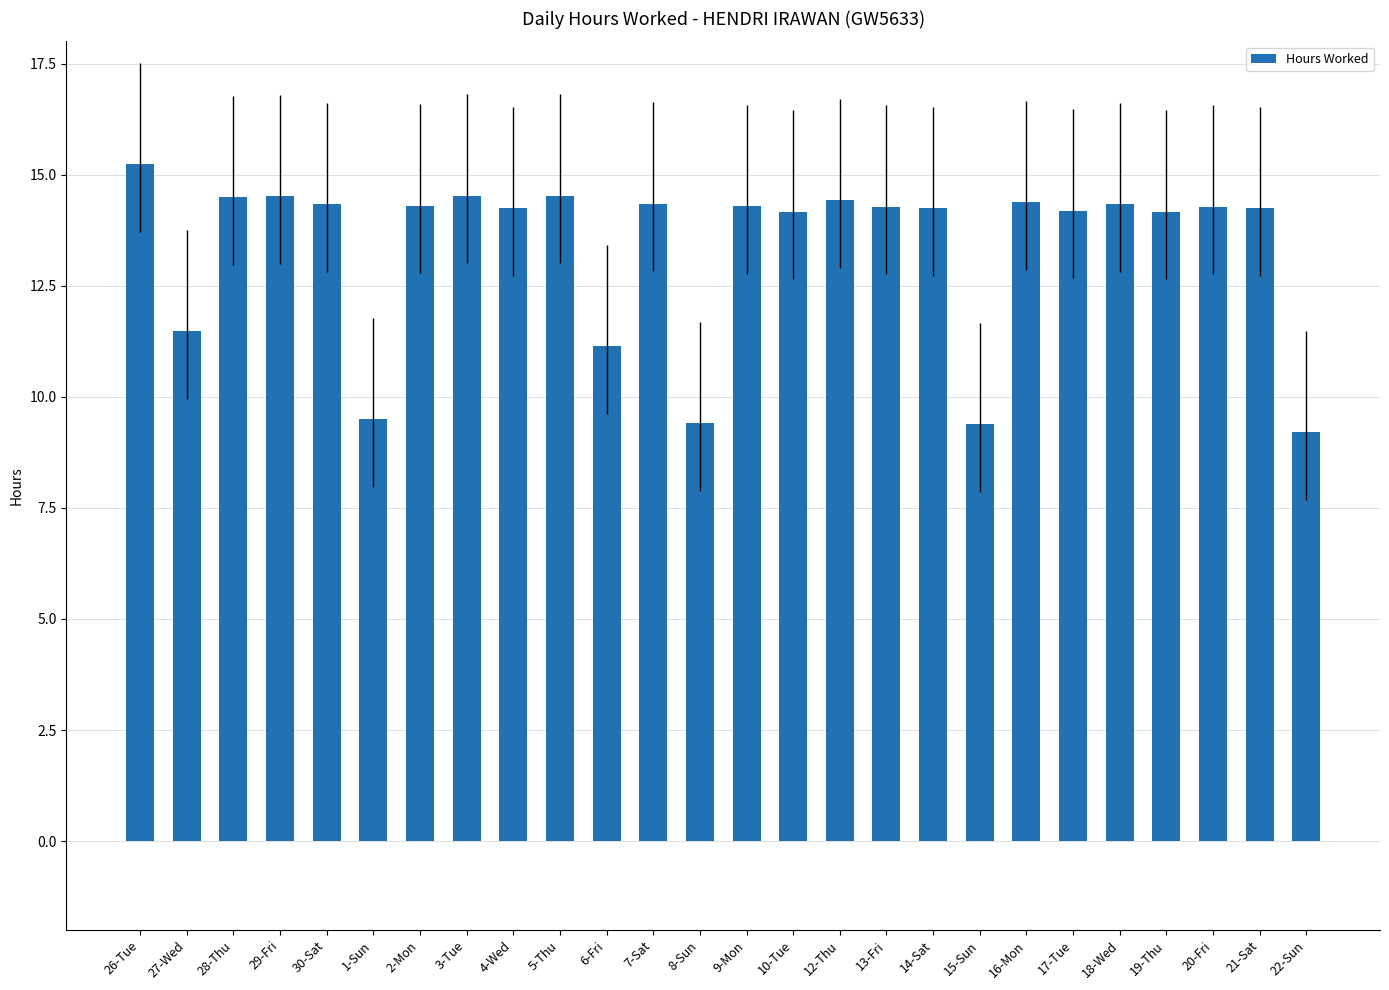

How many categories are shown in the chart?

26